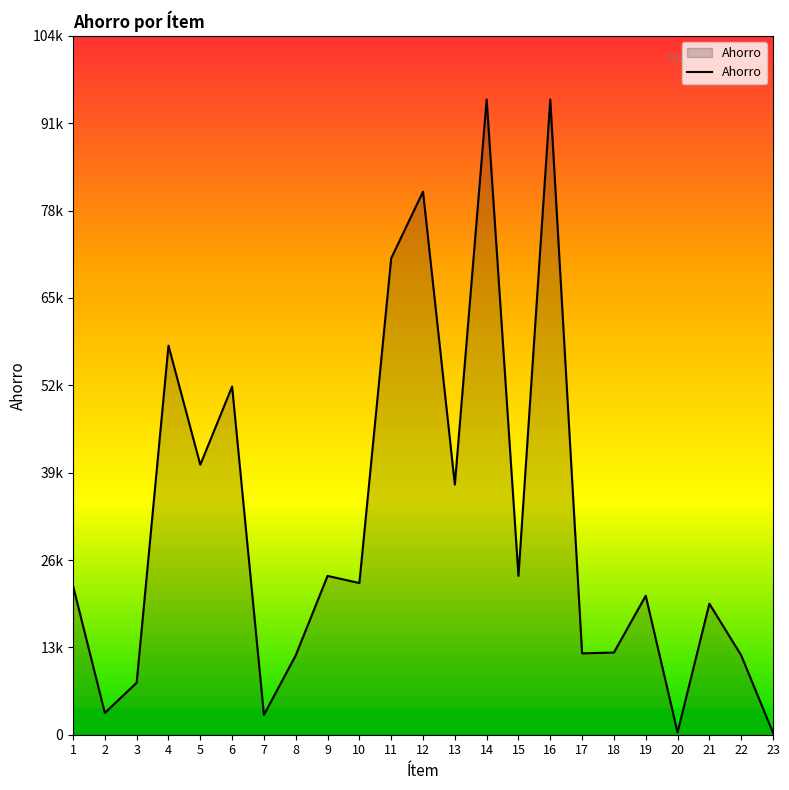

What is the ratio of the value at 11 to the value at 10?

3.1